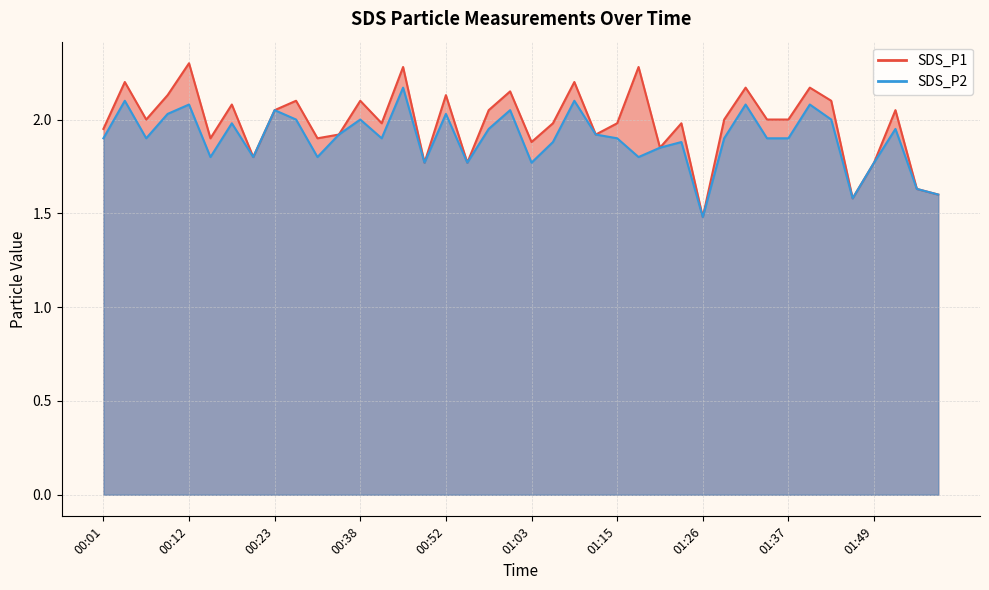

What is the label of the 26th point from the right?

00:47